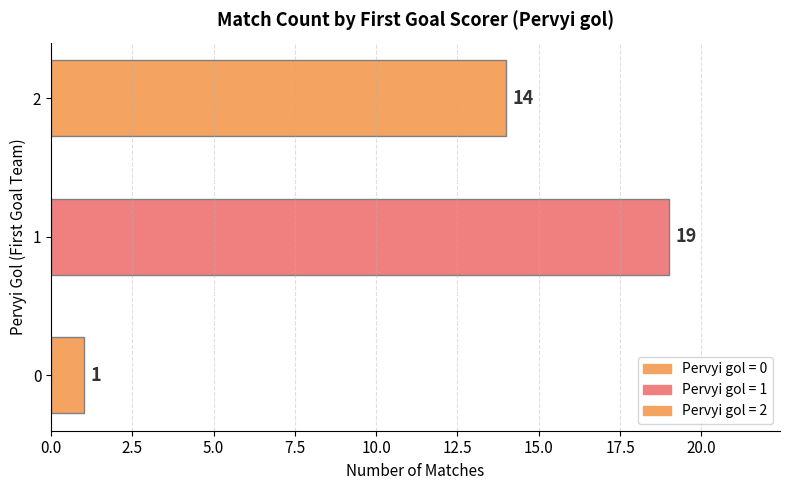

Reading top to bottom, extract all data points from this chart.

2=14	1=19	0=1